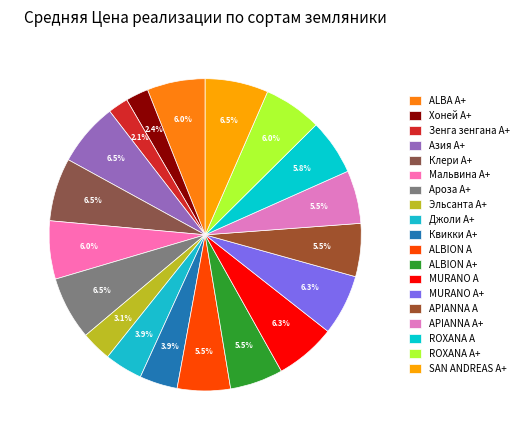

What percentage is the ALBION A+ slice, to the nearest percent?

5%